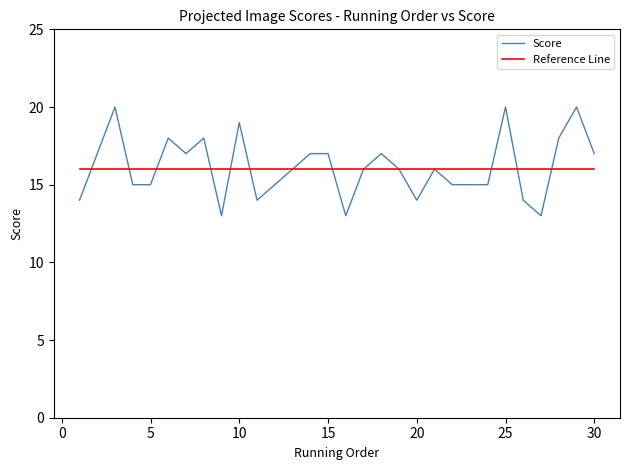

Which series has the largest range (max minus min)?

Score